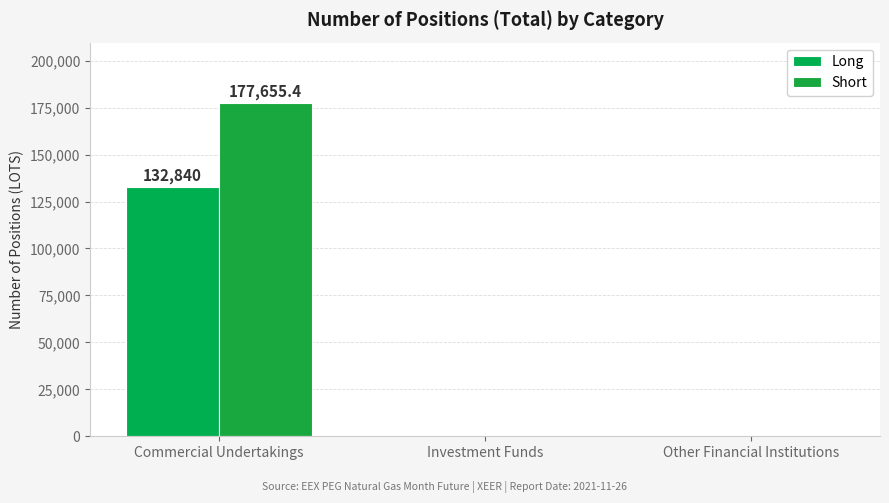

Which series has the widest spread of values?

Short